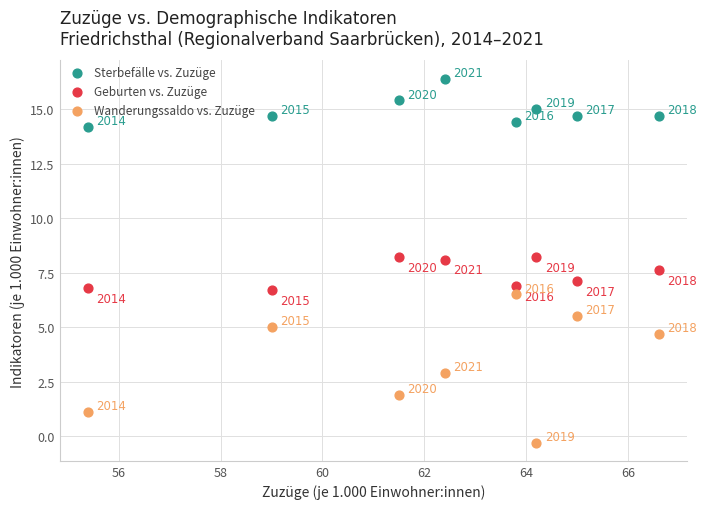

In the Sterbefälle vs. Zuzüge series, what Y value is closest to 15?

15.0